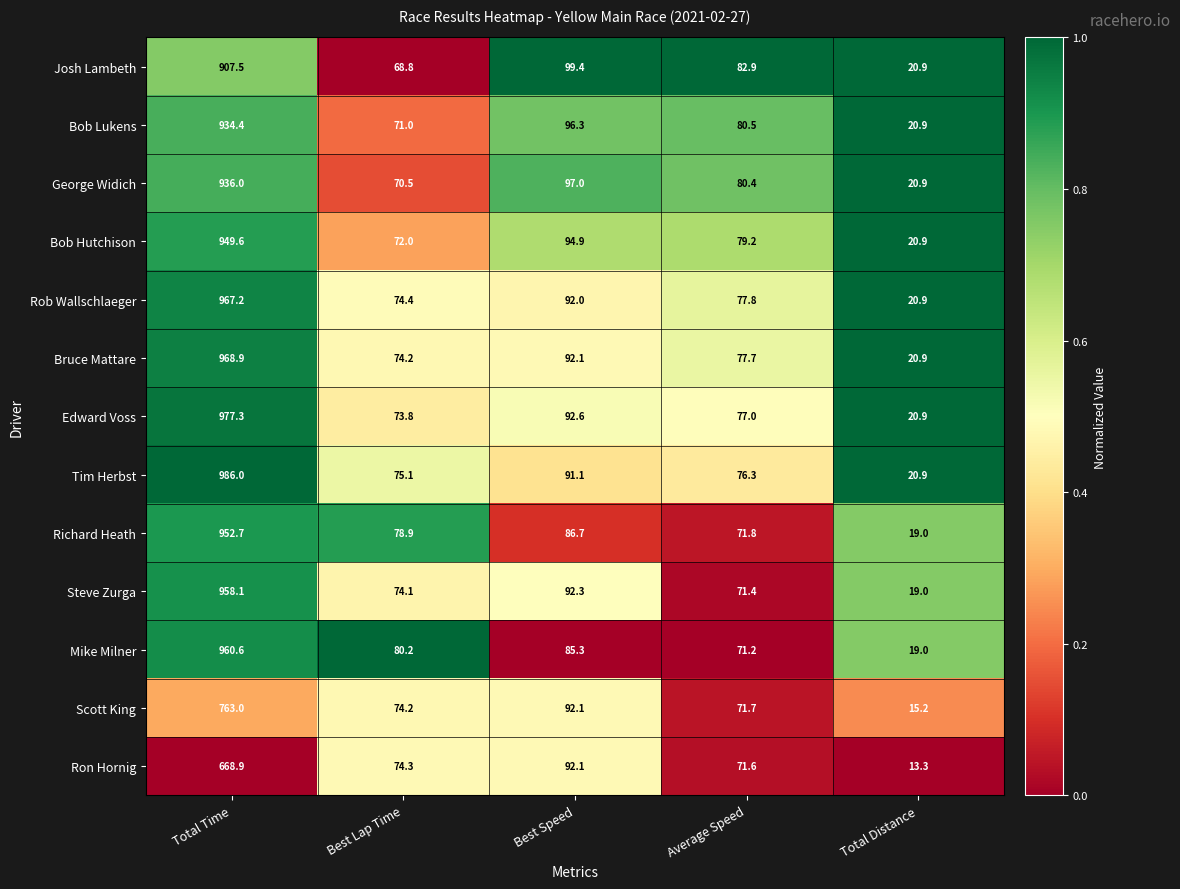

List the series in order of their peak value, highest first.

Tim Herbst, Edward Voss, Bruce Mattare, Rob Wallschlaeger, Mike Milner, Steve Zurga, Richard Heath, Bob Hutchison, George Widich, Bob Lukens, Josh Lambeth, Scott King, Ron Hornig